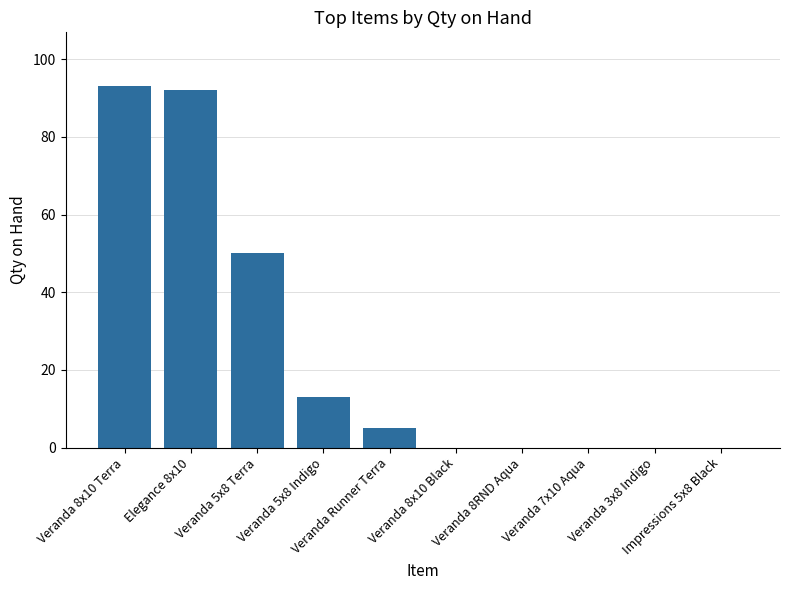

How many series are shown in this chart?

1